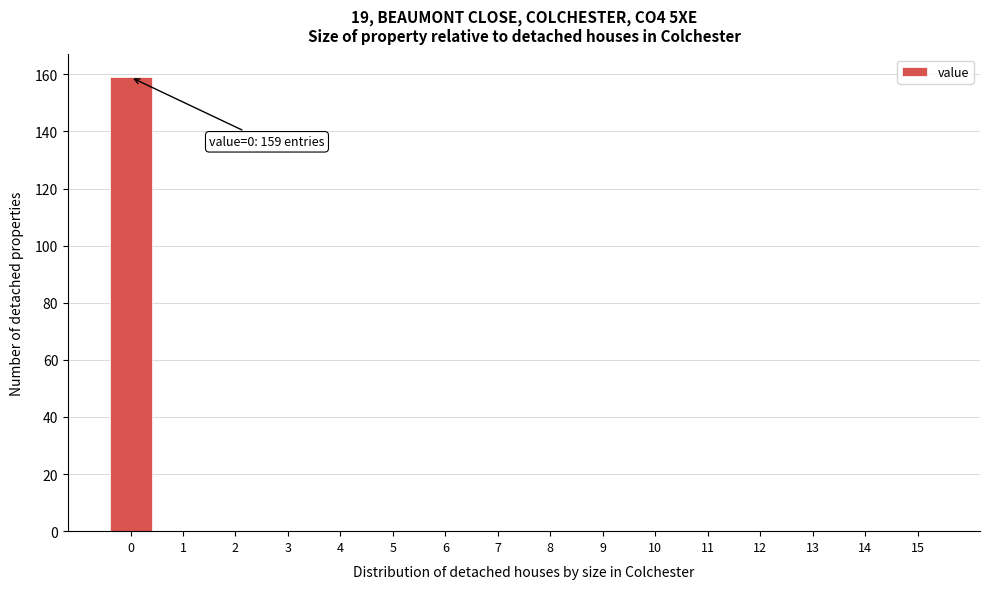

Reading right to left, transcribe all the data shown in this chart.

15=0	14=0	13=0	12=0	11=0	10=0	9=0	8=0	7=0	6=0	5=0	4=0	3=0	2=0	1=0	0=159